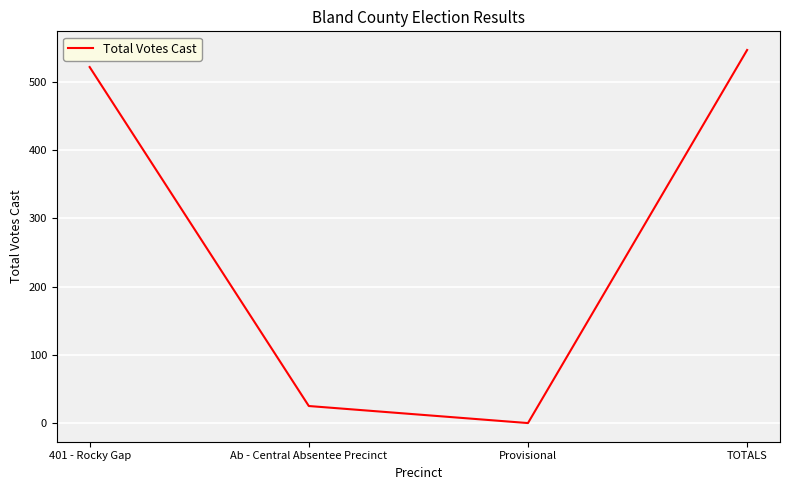

How many lines are shown in the chart?

1